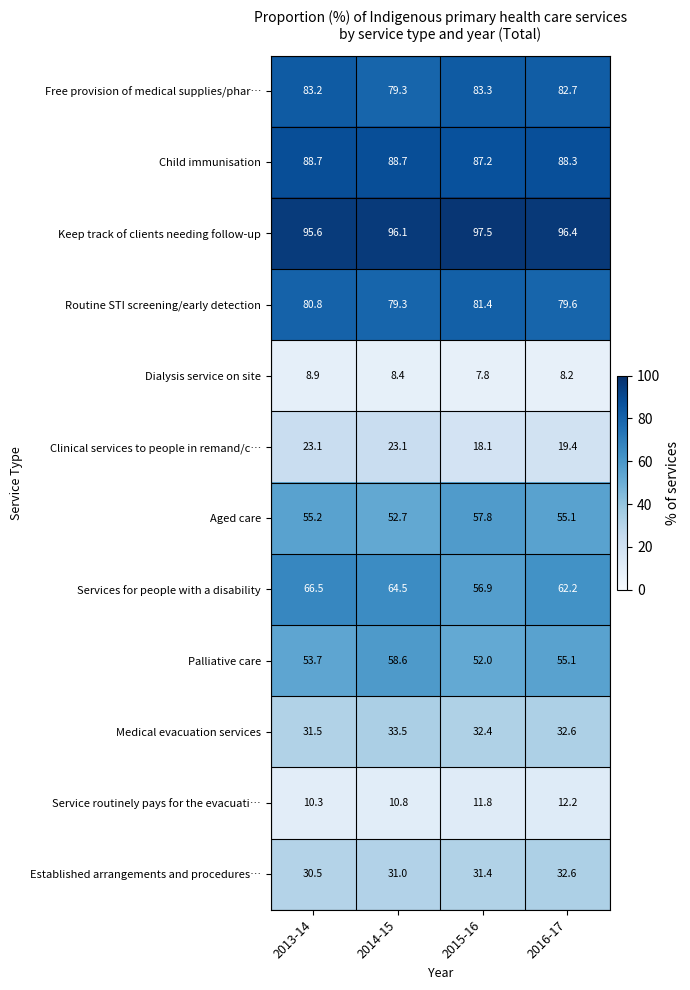

What is the highest value of the Free provision of medical supplies/phar… series?

83.3